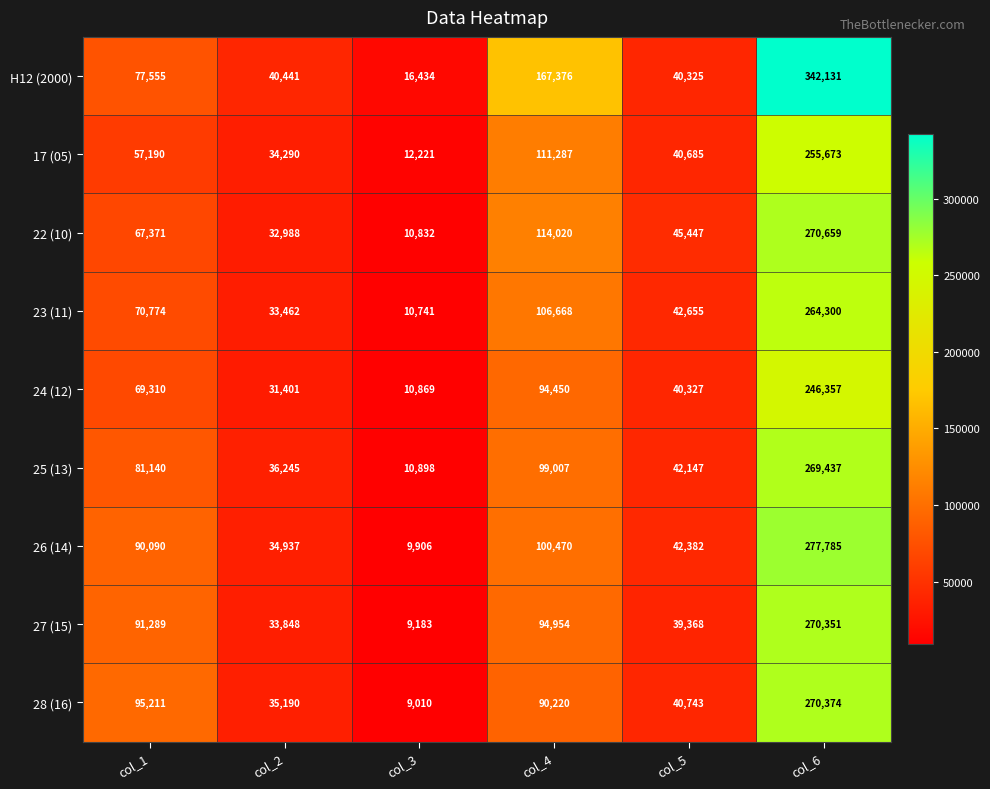

Rank the series by their maximum value, from highest to lowest.

H12 (2000), 26 (14), 22 (10), 28 (16), 27 (15), 25 (13), 23 (11), 17 (05), 24 (12)